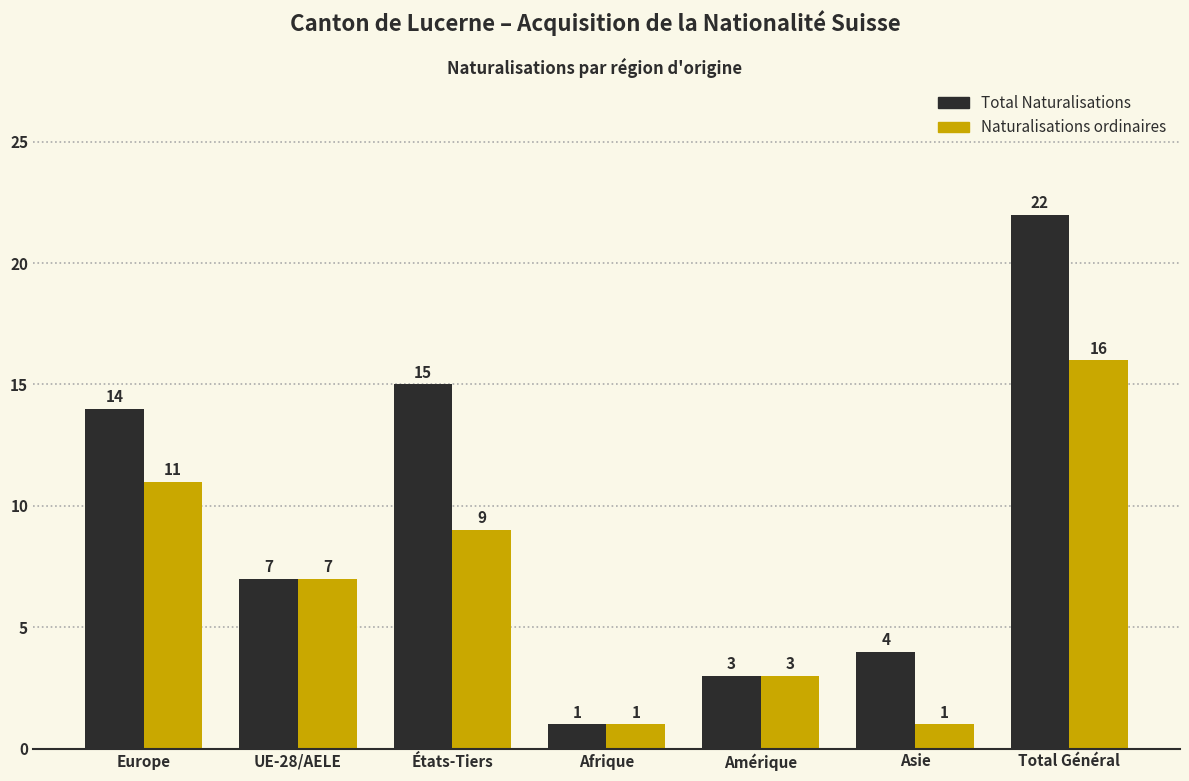

Does the chart contain stacked bars?

No